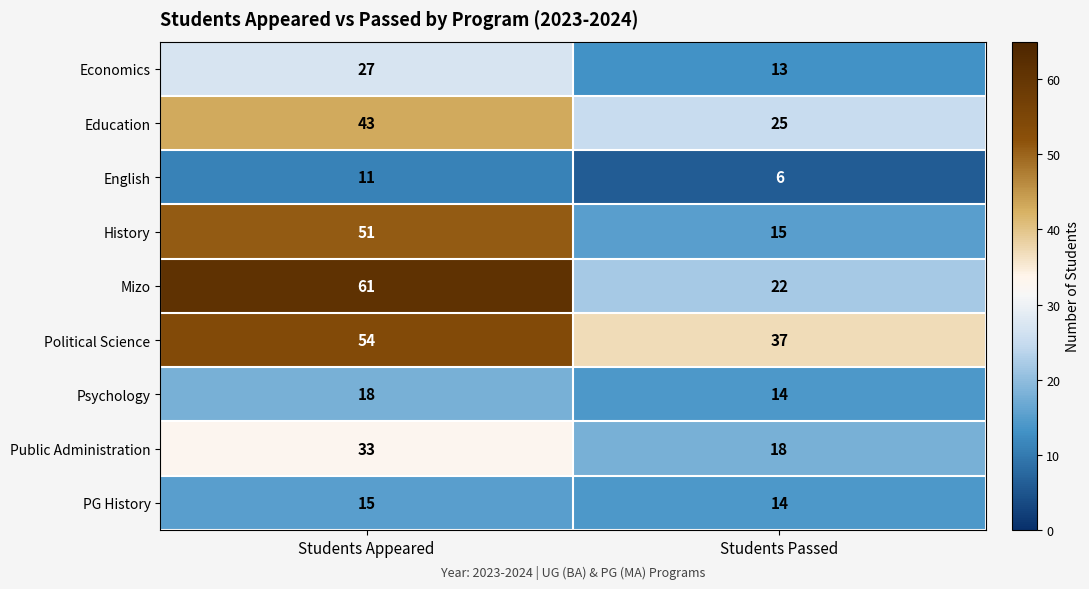

Is the value of Mizo at Students Passed greater than the value of History at Students Passed?

Yes